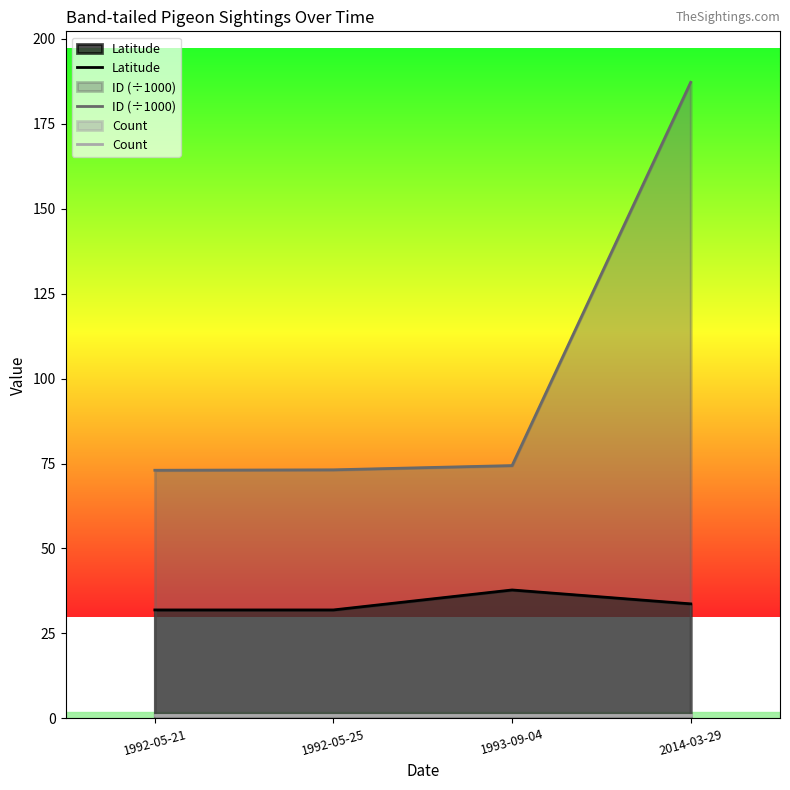

Count the number of categories in the chart.

4